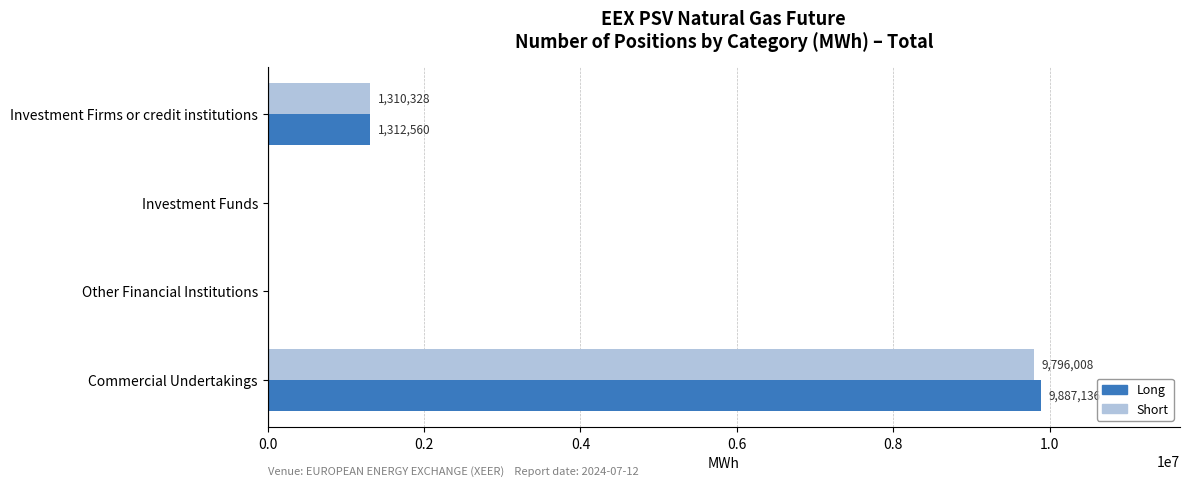

Which series has the largest total across all categories?

Long